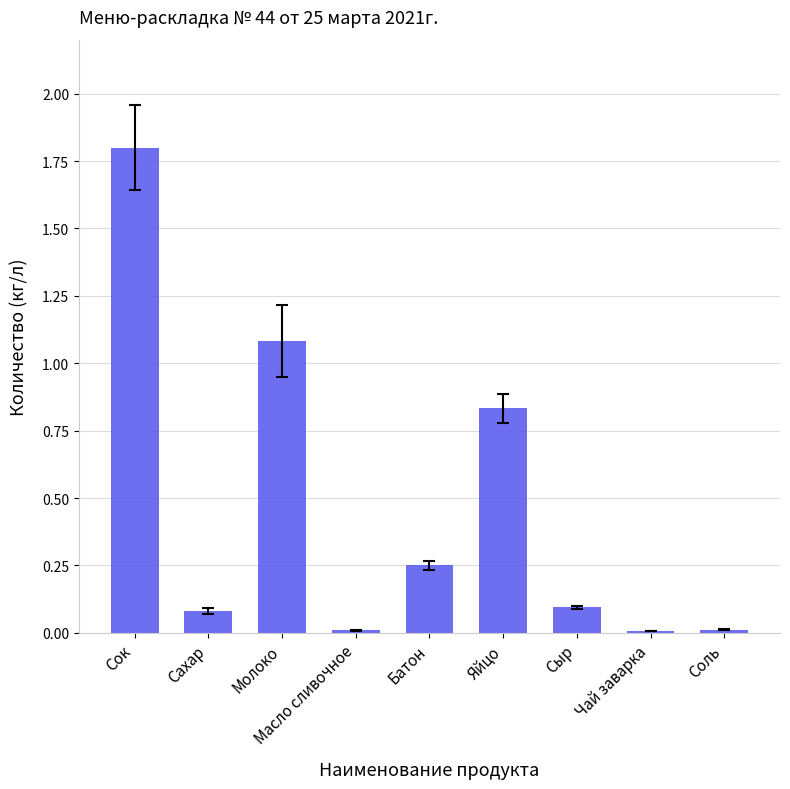

Which label corresponds to the largest value in the chart?

Сок